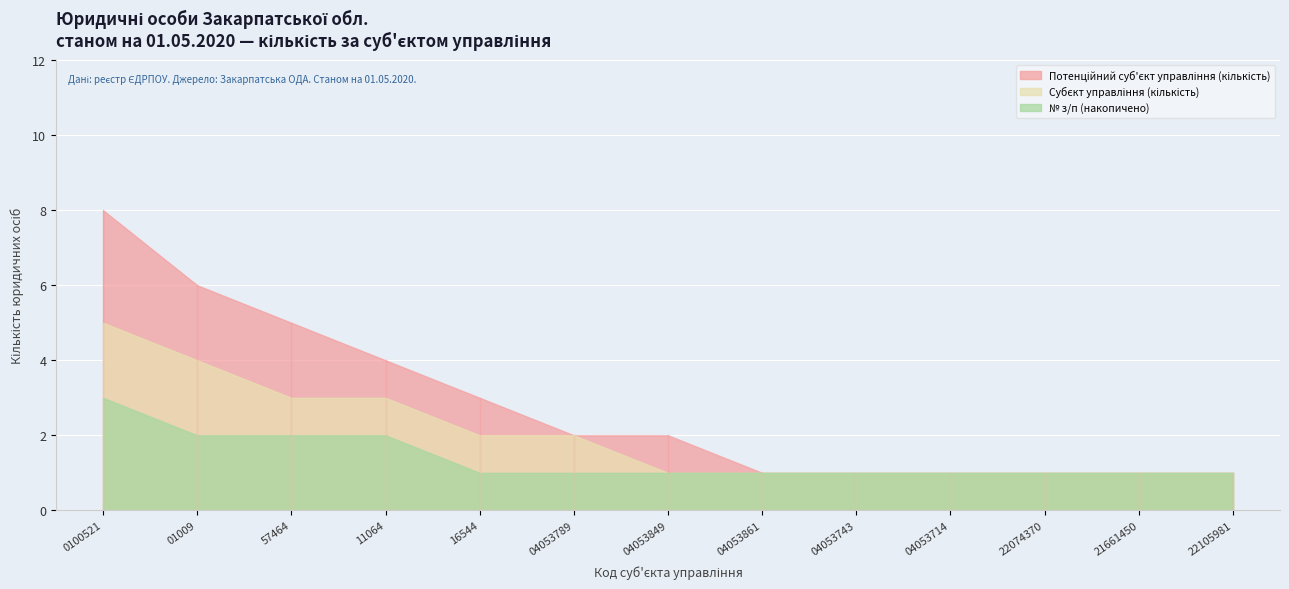

What is the label of the 1st point from the left?

0100521